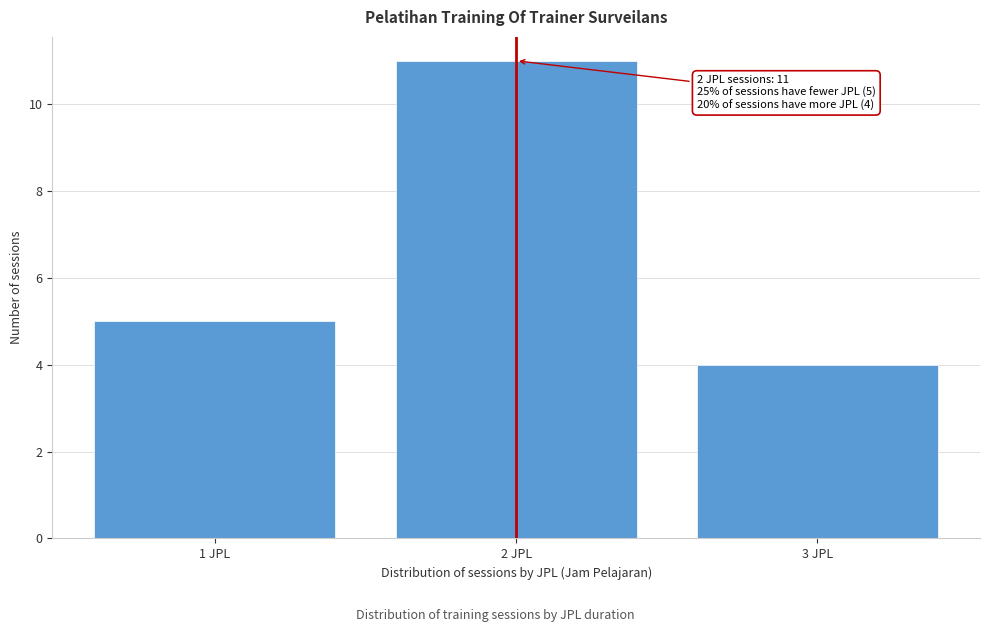

Reading left to right, what are all the values shown in this chart?

5	11	4